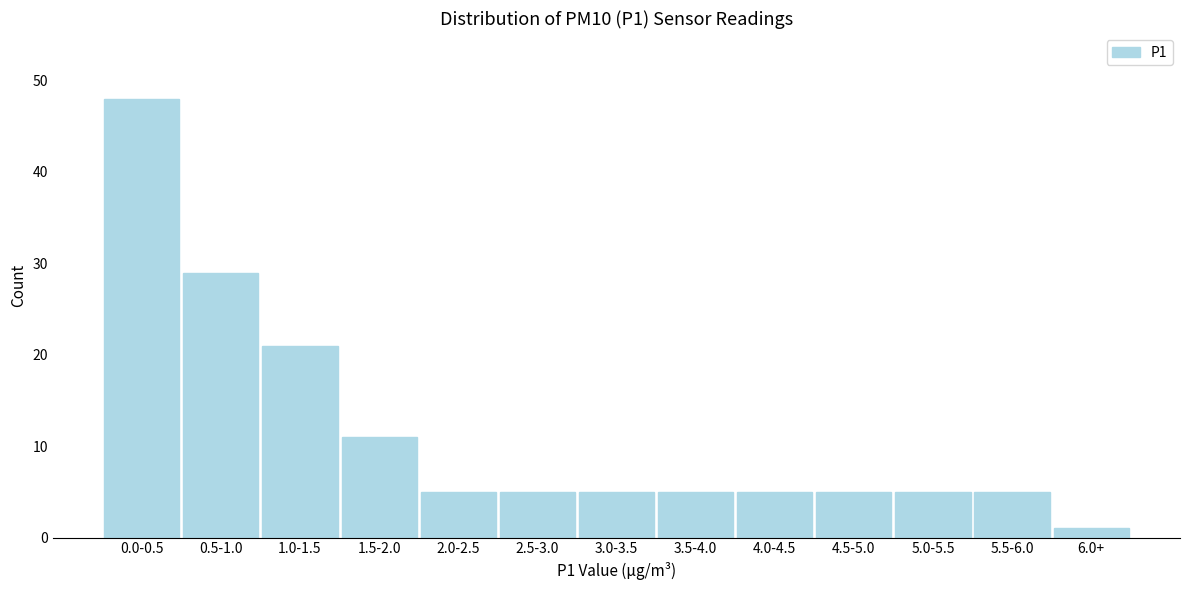

Reading left to right, transcribe all the data shown in this chart.

0.0-0.5=48	0.5-1.0=29	1.0-1.5=21	1.5-2.0=11	2.0-2.5=5	2.5-3.0=5	3.0-3.5=5	3.5-4.0=5	4.0-4.5=5	4.5-5.0=5	5.0-5.5=5	5.5-6.0=5	6.0+=1